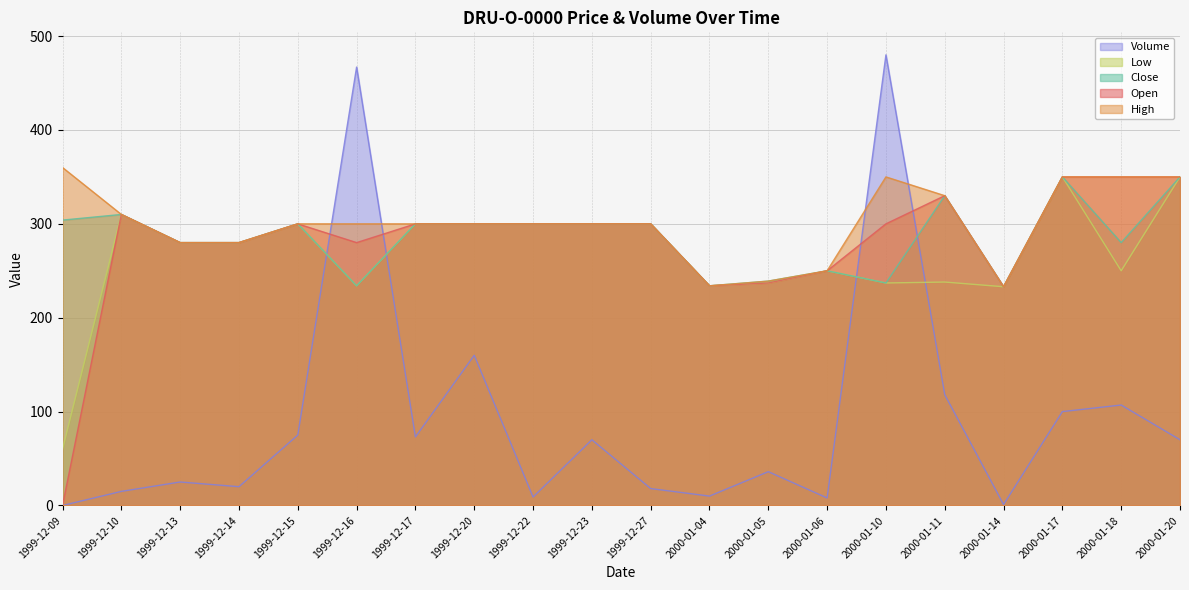

List the series in order of their peak value, highest first.

Volume, High, Open, Low, Close